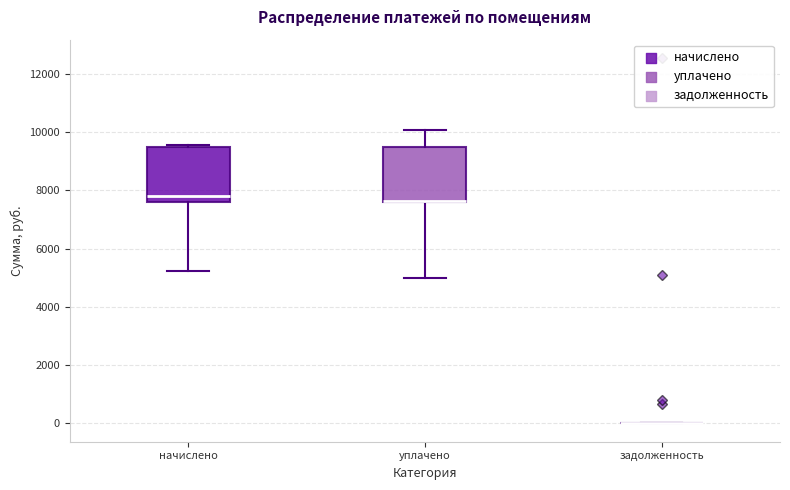

Where does the upper whisker of the box for уплачено end on the y-axis? The values are not printed on the chart, so give them approximately, as read against the axis.

10000